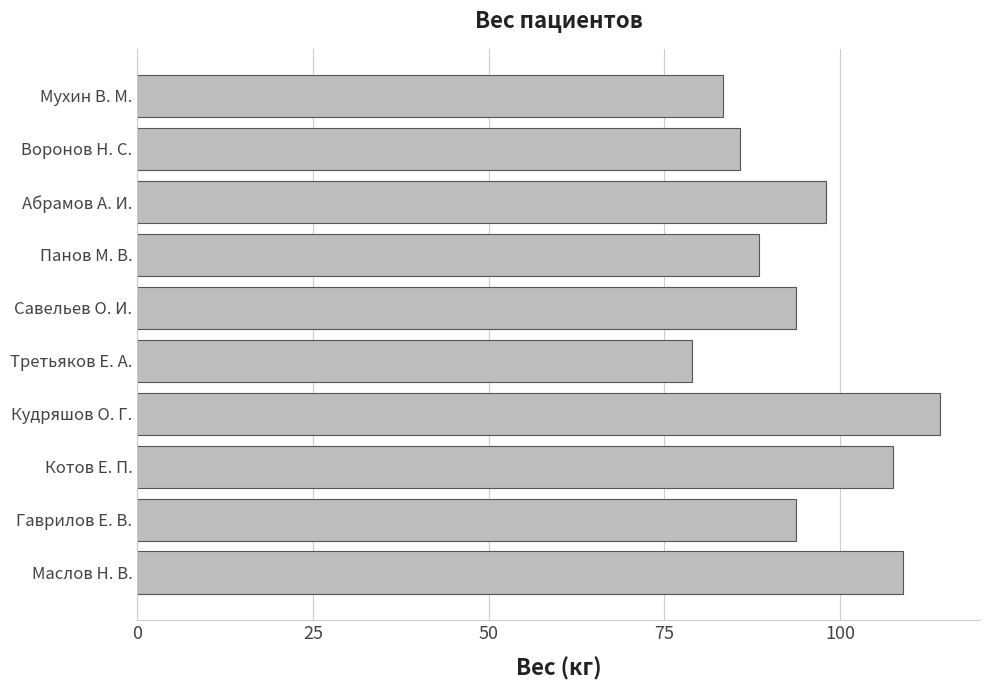

Reading bottom to top, list all the values displayed in this chart.

109.0	93.7	107.5	114.2	78.9	93.7	88.4	98.0	85.8	83.4